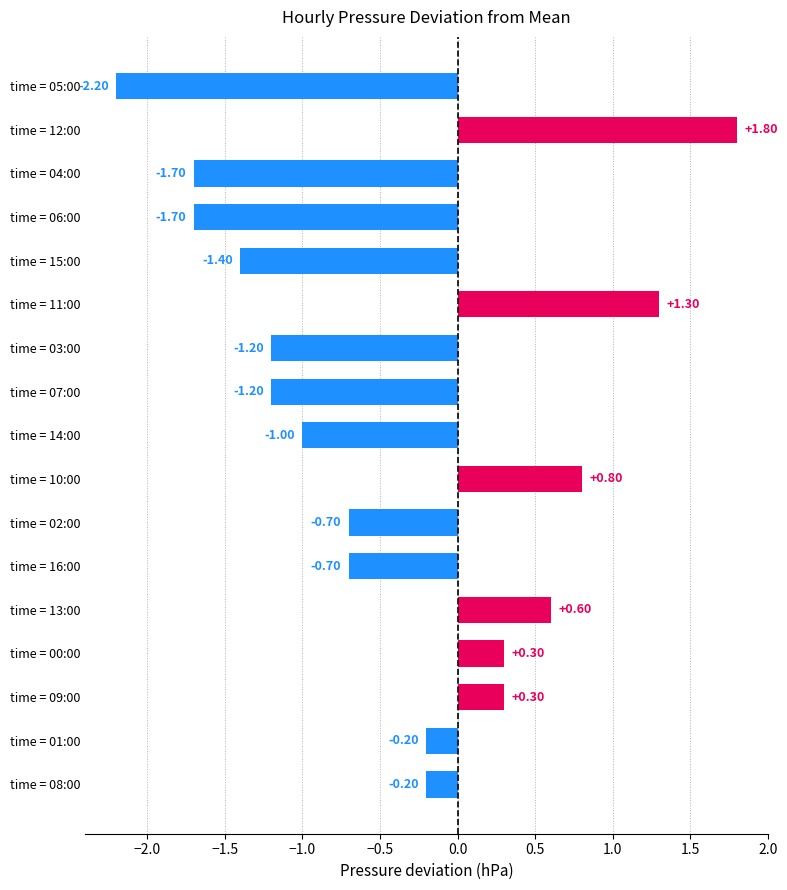

What is the change in value from time = 16:00 to time = 13:00?

+1.3